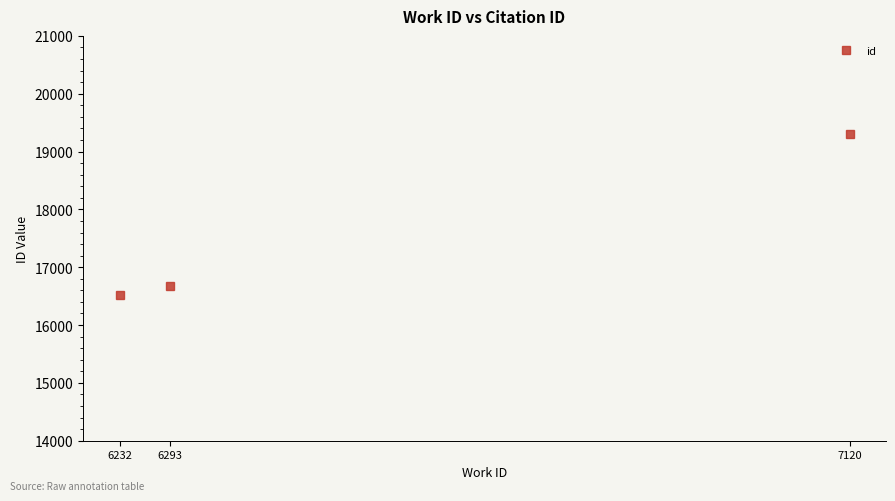

Reading right to left, extract all data points from this chart.

19297	16667	16512